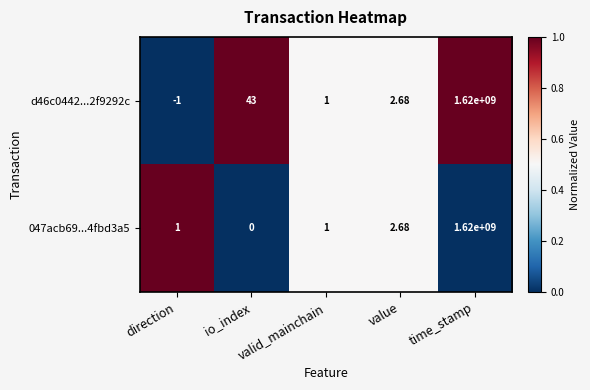

Which has a higher value, value or direction?

value